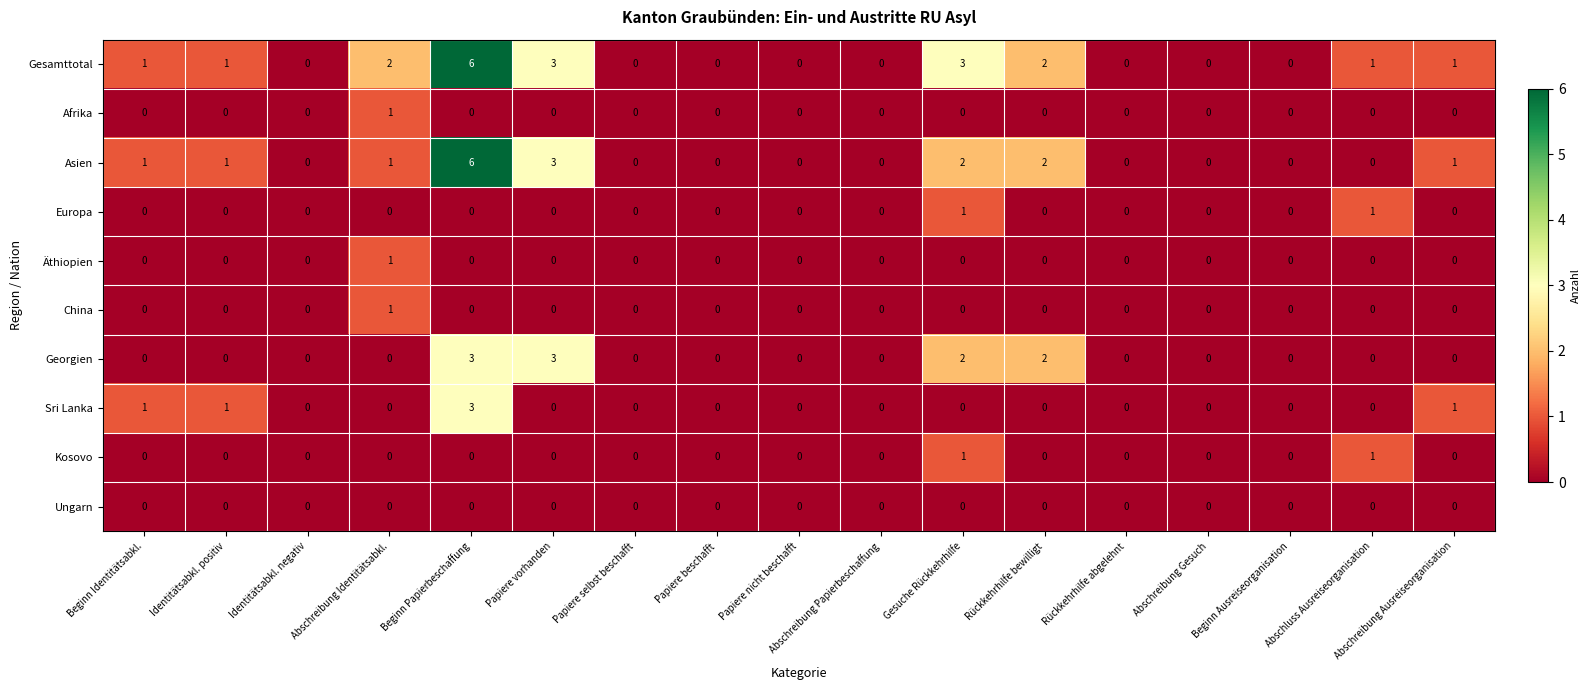

Which label corresponds to the largest value in the chart?

Beginn Papierbeschaffung